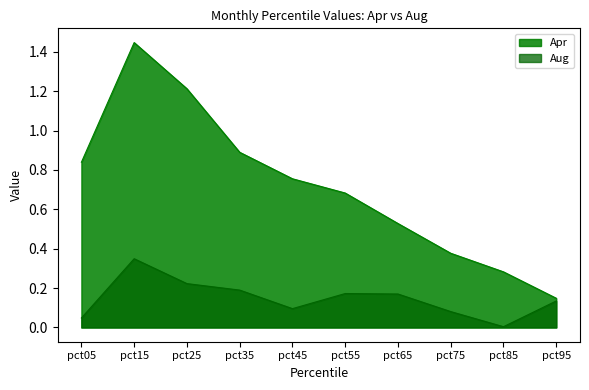

Which series has the largest range (max minus min)?

Apr